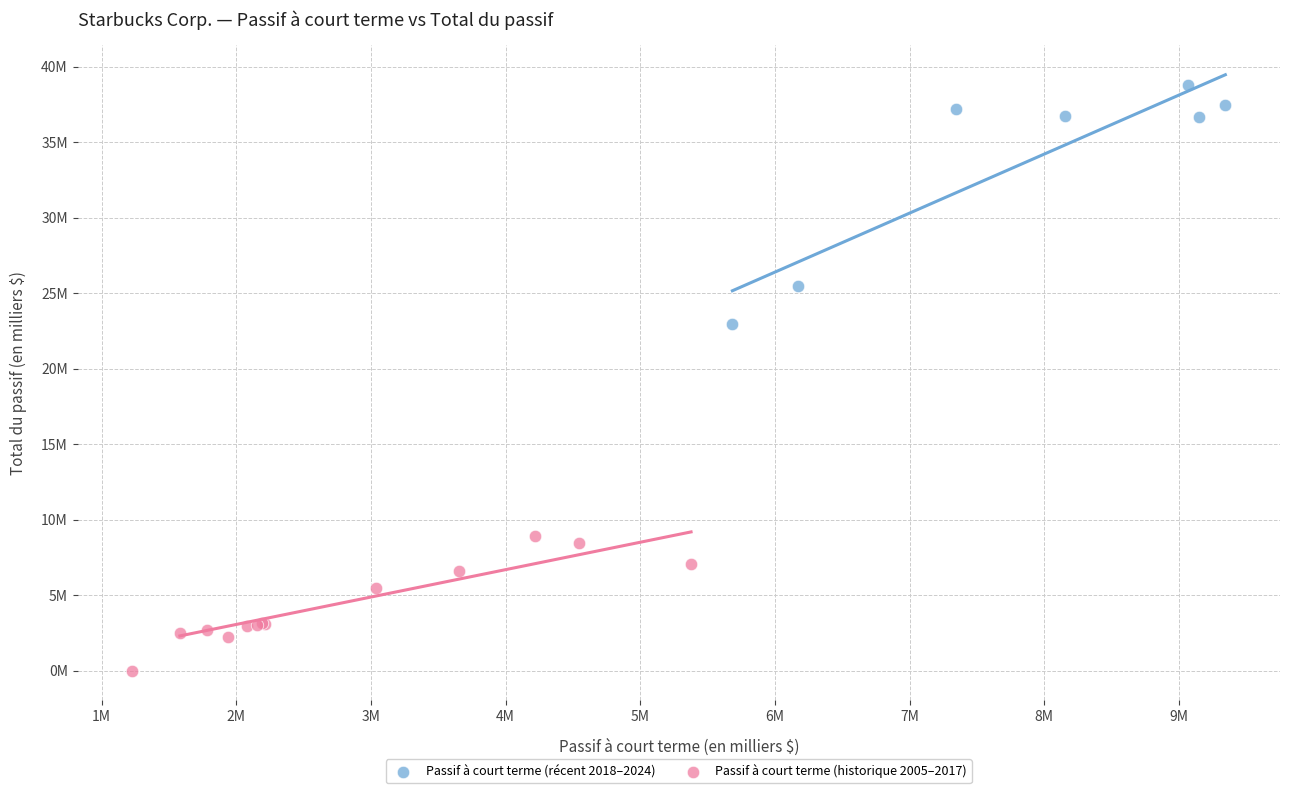

What are all the series names shown in the legend?

Passif à court terme (récent 2018–2024), Passif à court terme (historique 2005–2017)